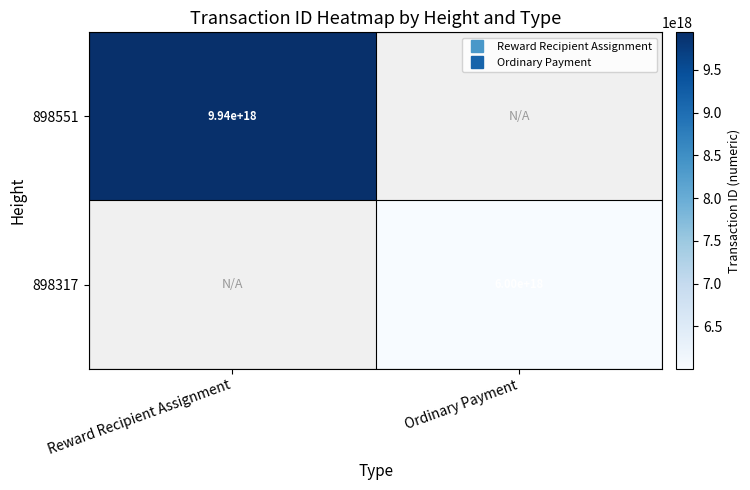

How many categories are shown in the chart?

2